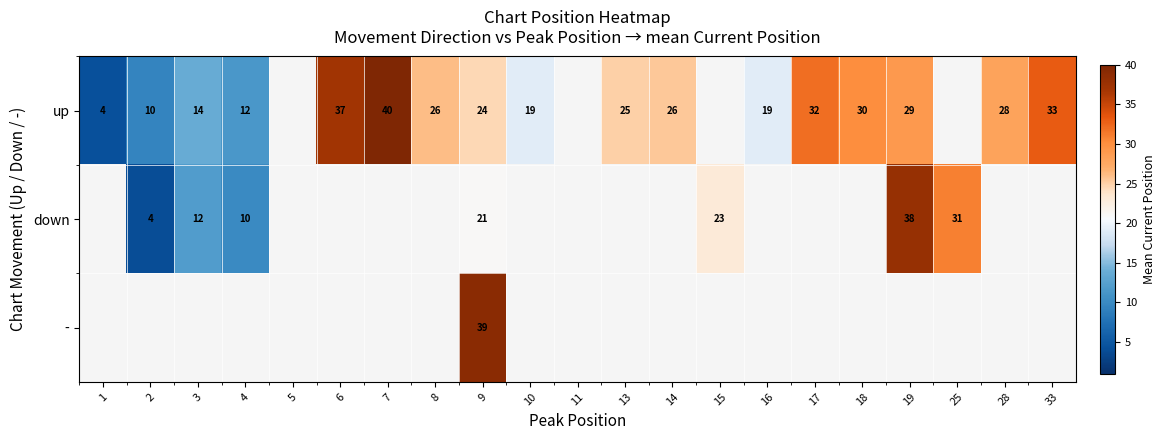

At which label is up closest to 22?

9